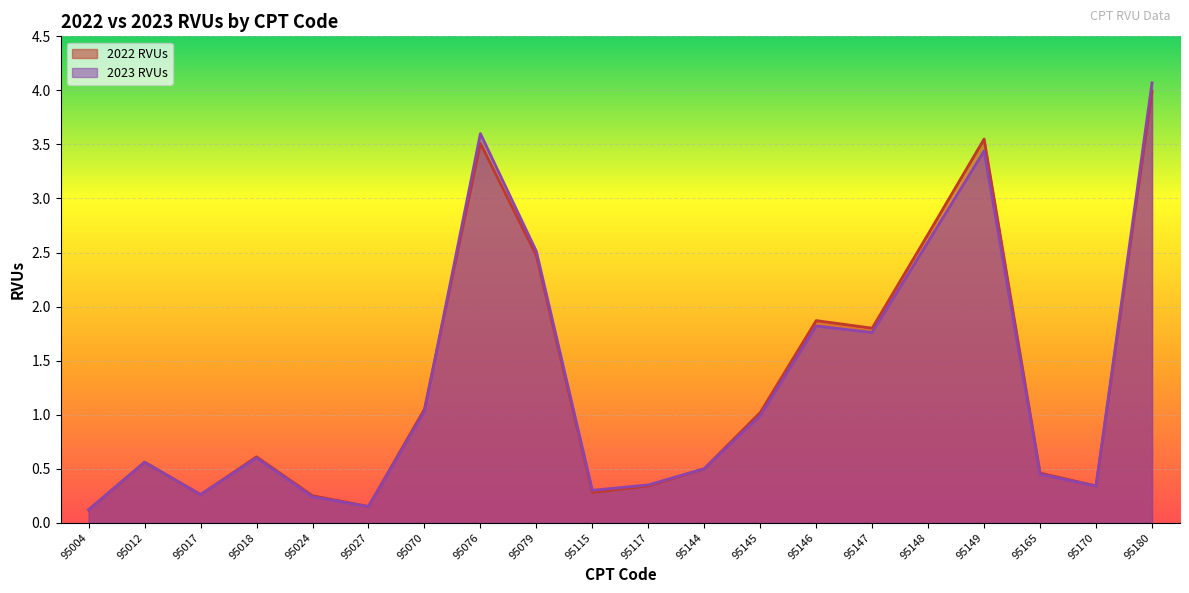

What is the value of the 2023 RVUs point at the 4th from the left?

0.6